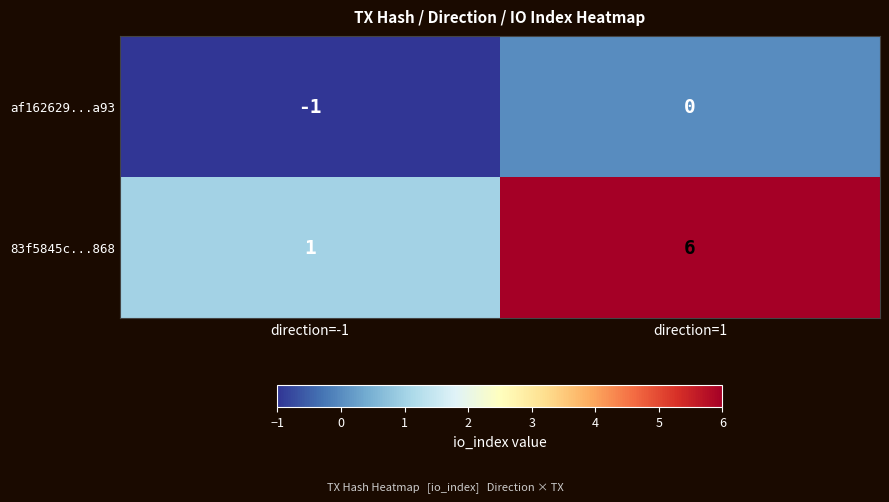

Rank the series at direction=-1 from highest to lowest value.

83f5845c...868, af162629...a93